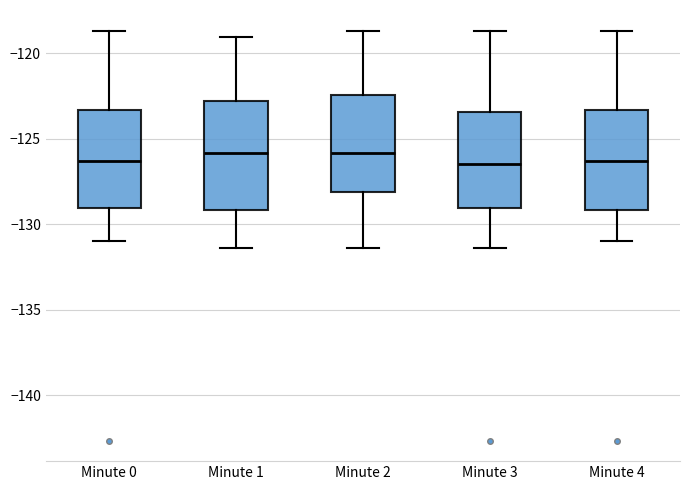

Where does the median line of the box for Minute 2 sit on the y-axis? The values are not printed on the chart, so give them approximately, as read against the axis.

-126.0